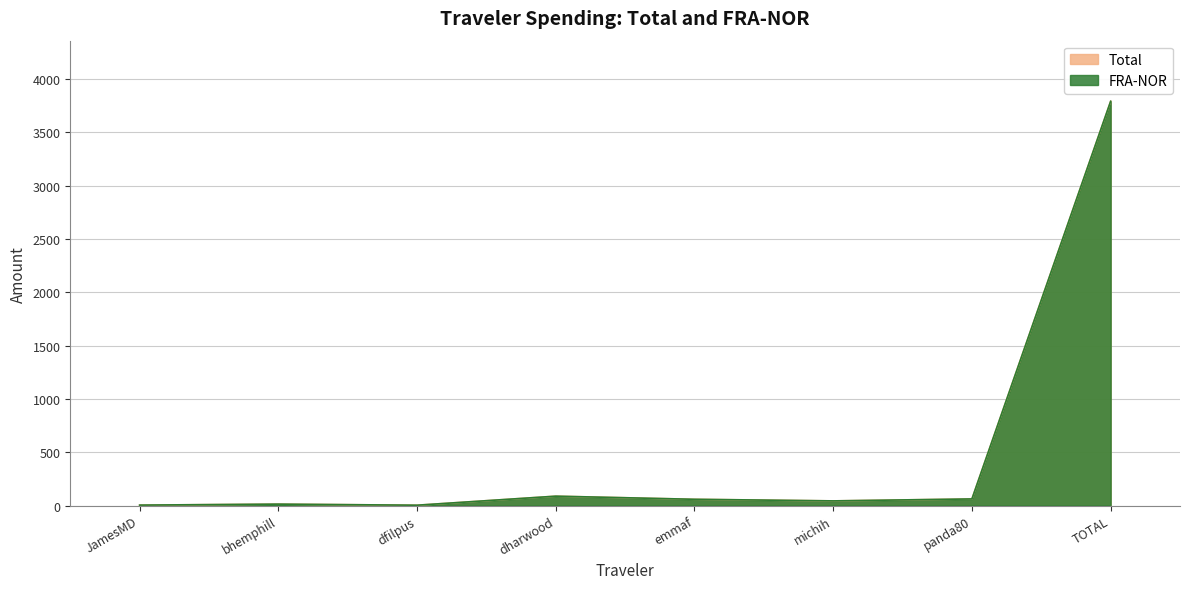

What is the approximate value of FRA-NOR at panda80?

61.8